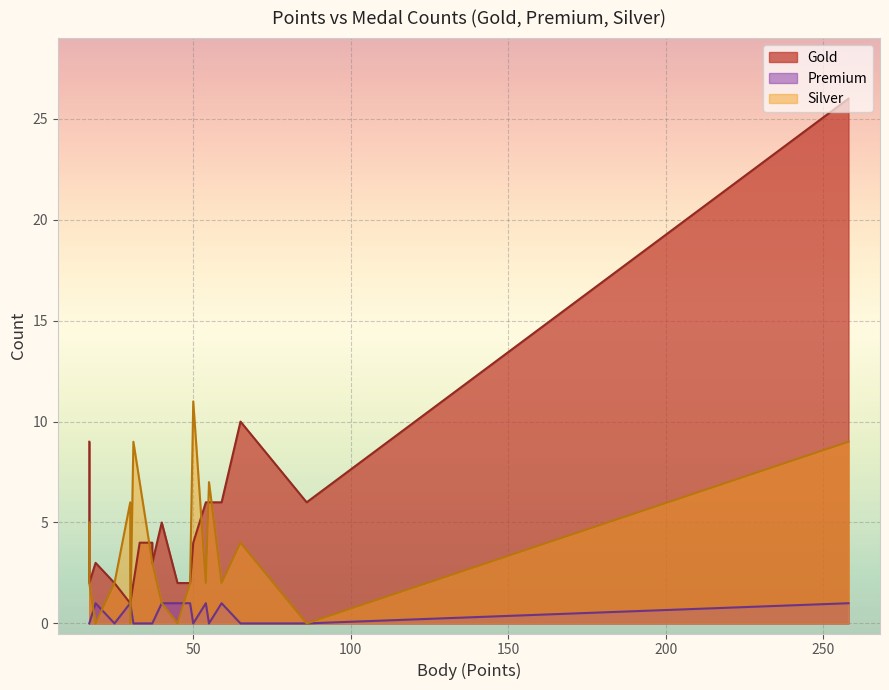

Reading right to left, list all the values displayed in this chart.

Gold: 17=2	19=3	25=2	33=4	37=3	40=5	45=2	50=4	59=6	65=10	17=9	30=1	30=1	31=2	37=4	49=2	54=6	55=6	86=6	258=26
Premium: 17=0	19=1	25=0	33=0	37=0	40=1	45=1	50=0	59=1	65=0	17=0	30=1	30=1	31=0	37=0	49=1	54=1	55=0	86=0	258=1
Silver: 17=2	19=0	25=2	33=7	37=3	40=1	45=0	50=11	59=2	65=4	17=5	30=6	30=0	31=9	37=3	49=2	54=2	55=7	86=0	258=9